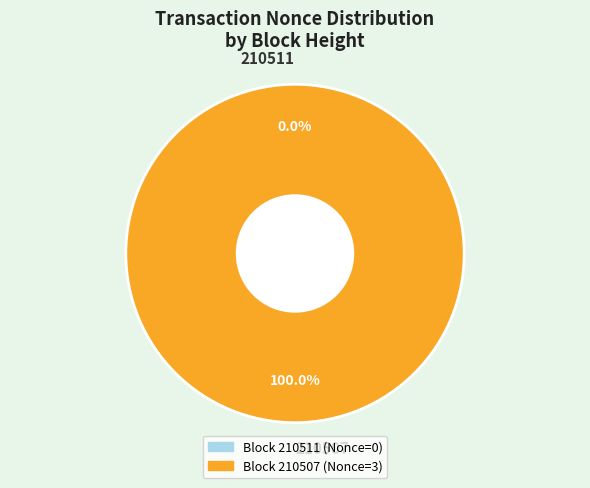

Is 210511 the majority of the pie?

No